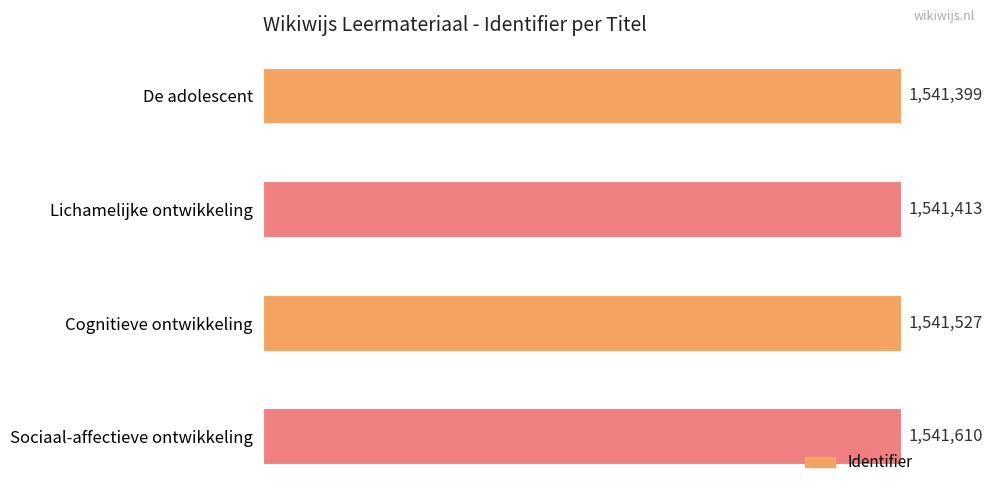

How many values are below 1541527?

2